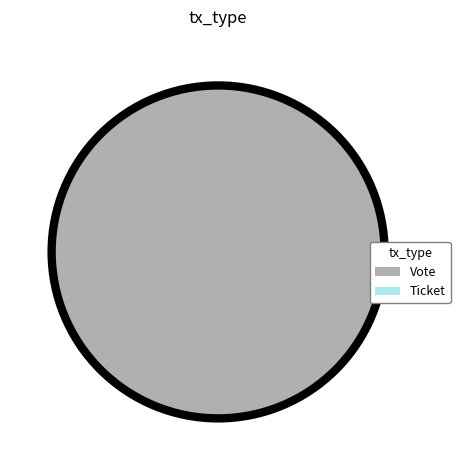

Count the number of slices in the pie.

2